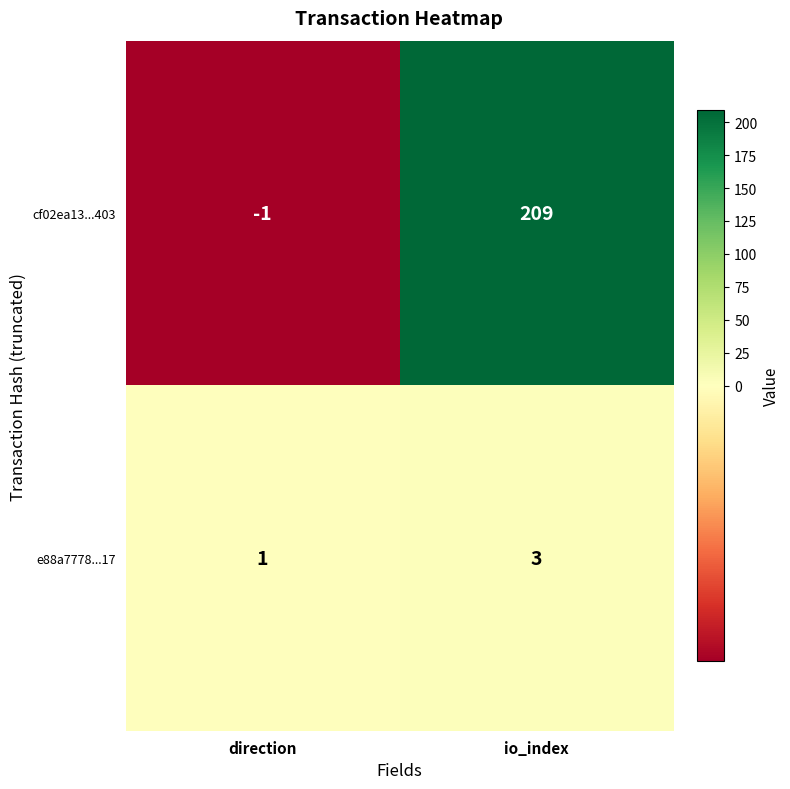

Which series has the largest total across all categories?

cf02ea13...403